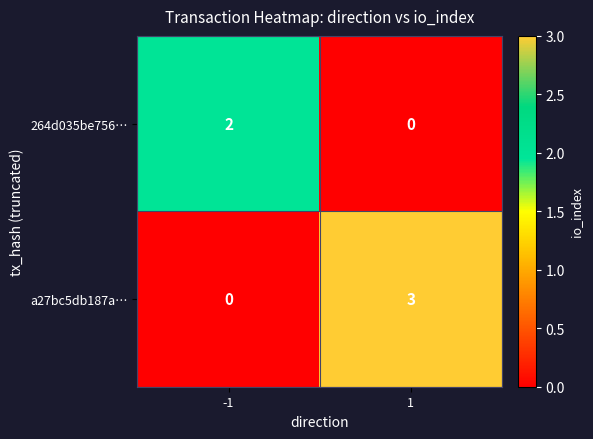

Rank the series at -1 from highest to lowest value.

264d035be756…, a27bc5db187a…